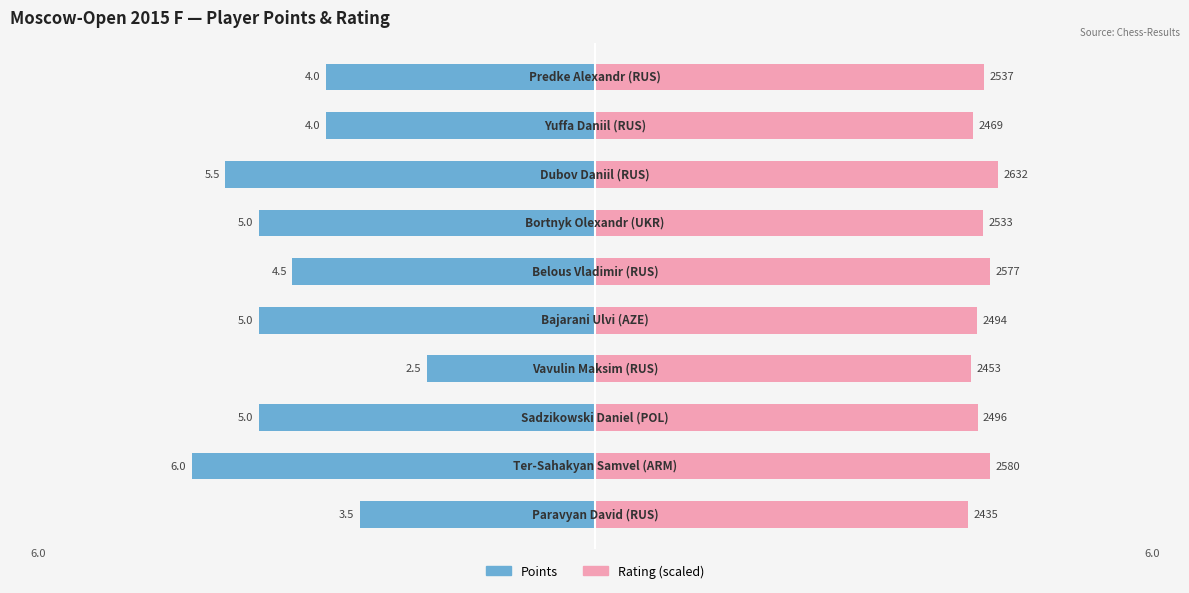

Is the value of Rating (scaled) at 4 greater than the value of Points at 0?

Yes